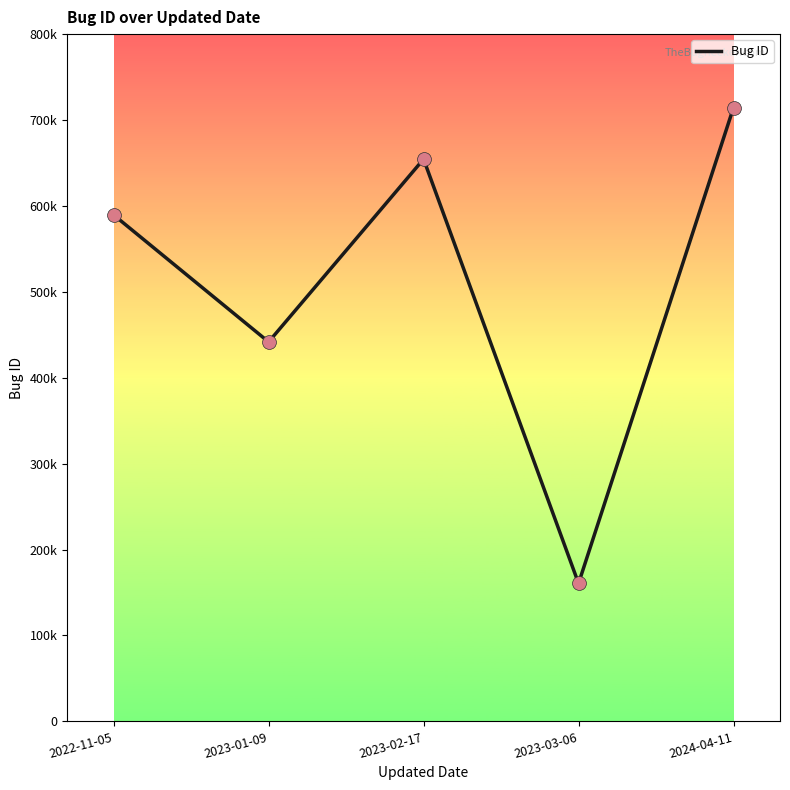

Is this an area chart (filled region under the line)?

No